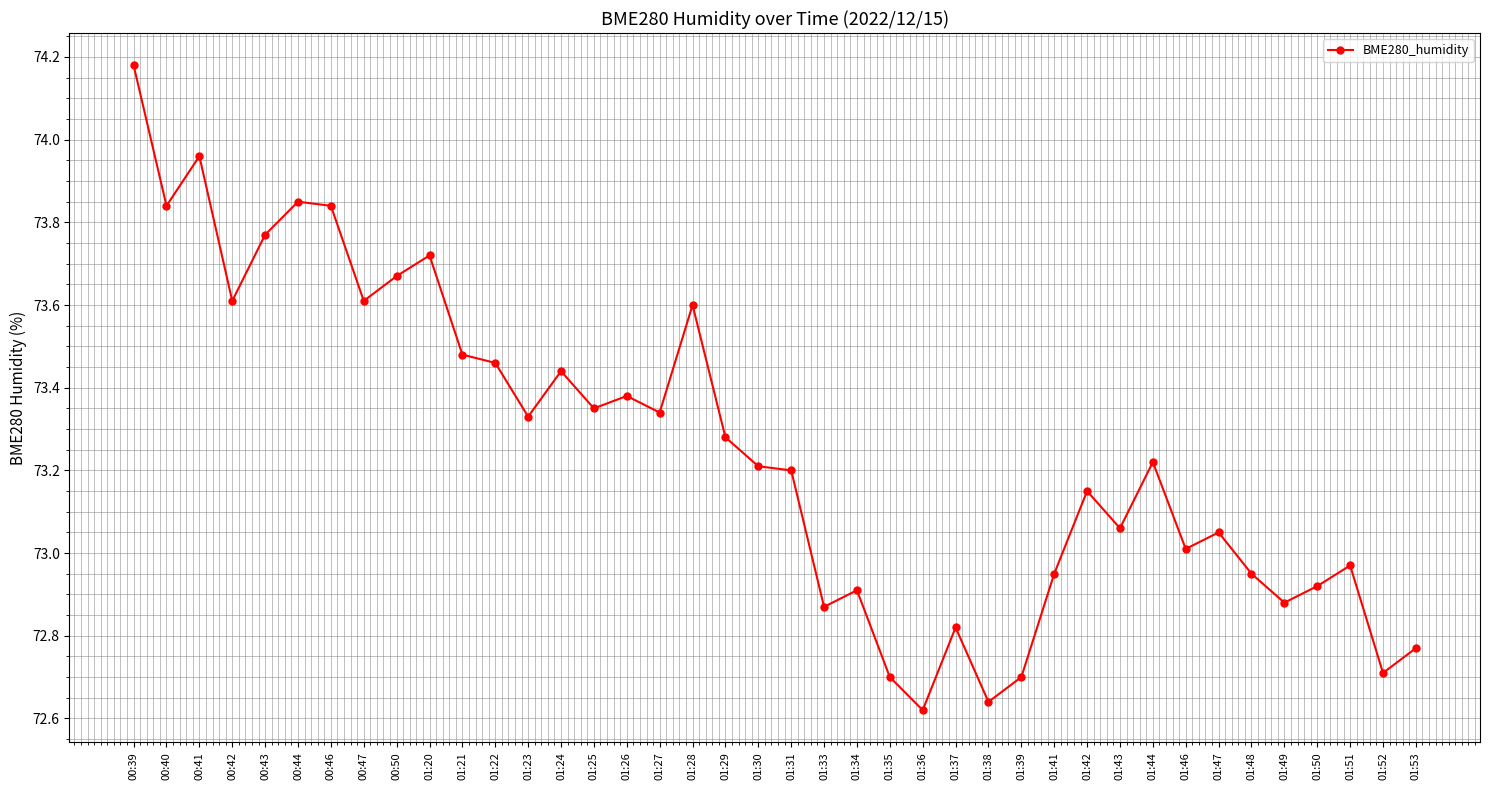

True or false: there are more than 1 points higher than both neighbors.

True